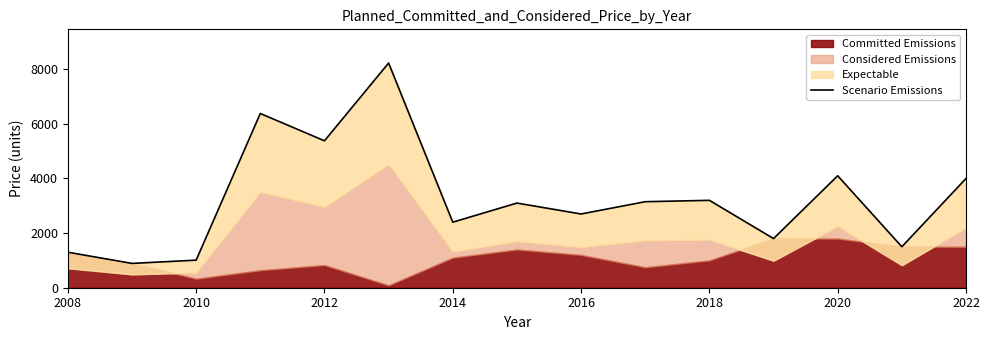

Between 12 and 2018, which is larger?

2018